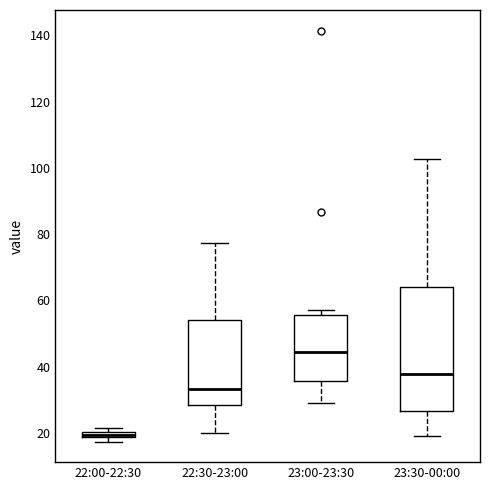

Which box's median line is the highest?

23:00-23:30